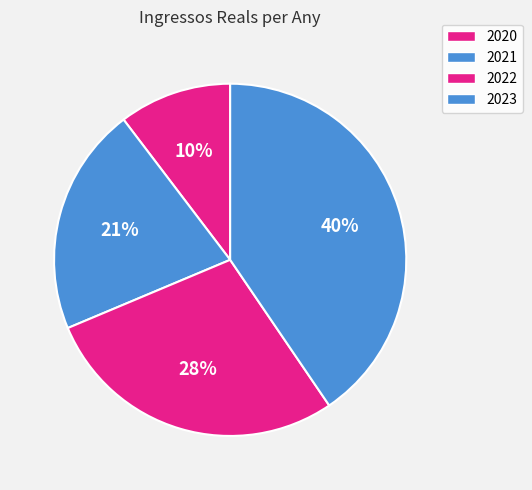

Between 2021 and 2022, which is larger?

2022